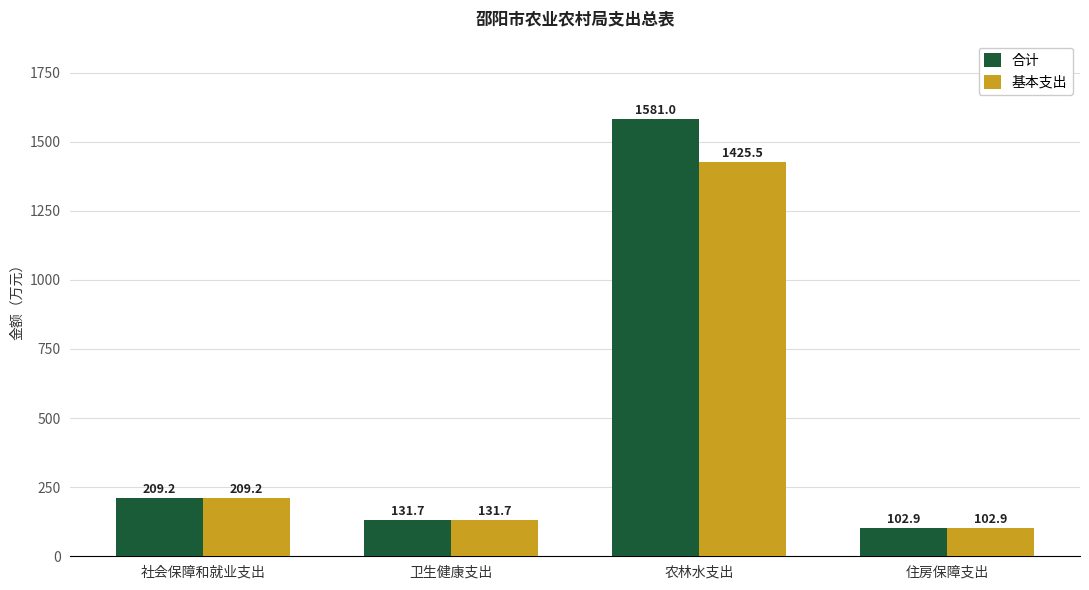

Reading right to left, list all the values displayed in this chart.

合计: 住房保障支出=102.9	农林水支出=1581.0	卫生健康支出=131.7	社会保障和就业支出=209.2
基本支出: 住房保障支出=102.9	农林水支出=1425.5	卫生健康支出=131.7	社会保障和就业支出=209.2